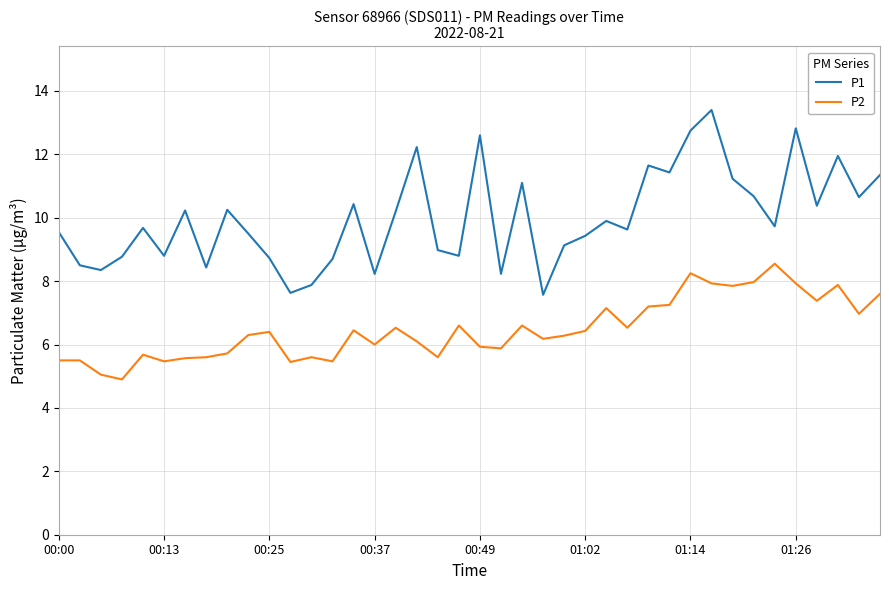

Rank the series by their average value, from lowest to highest.

P2, P1